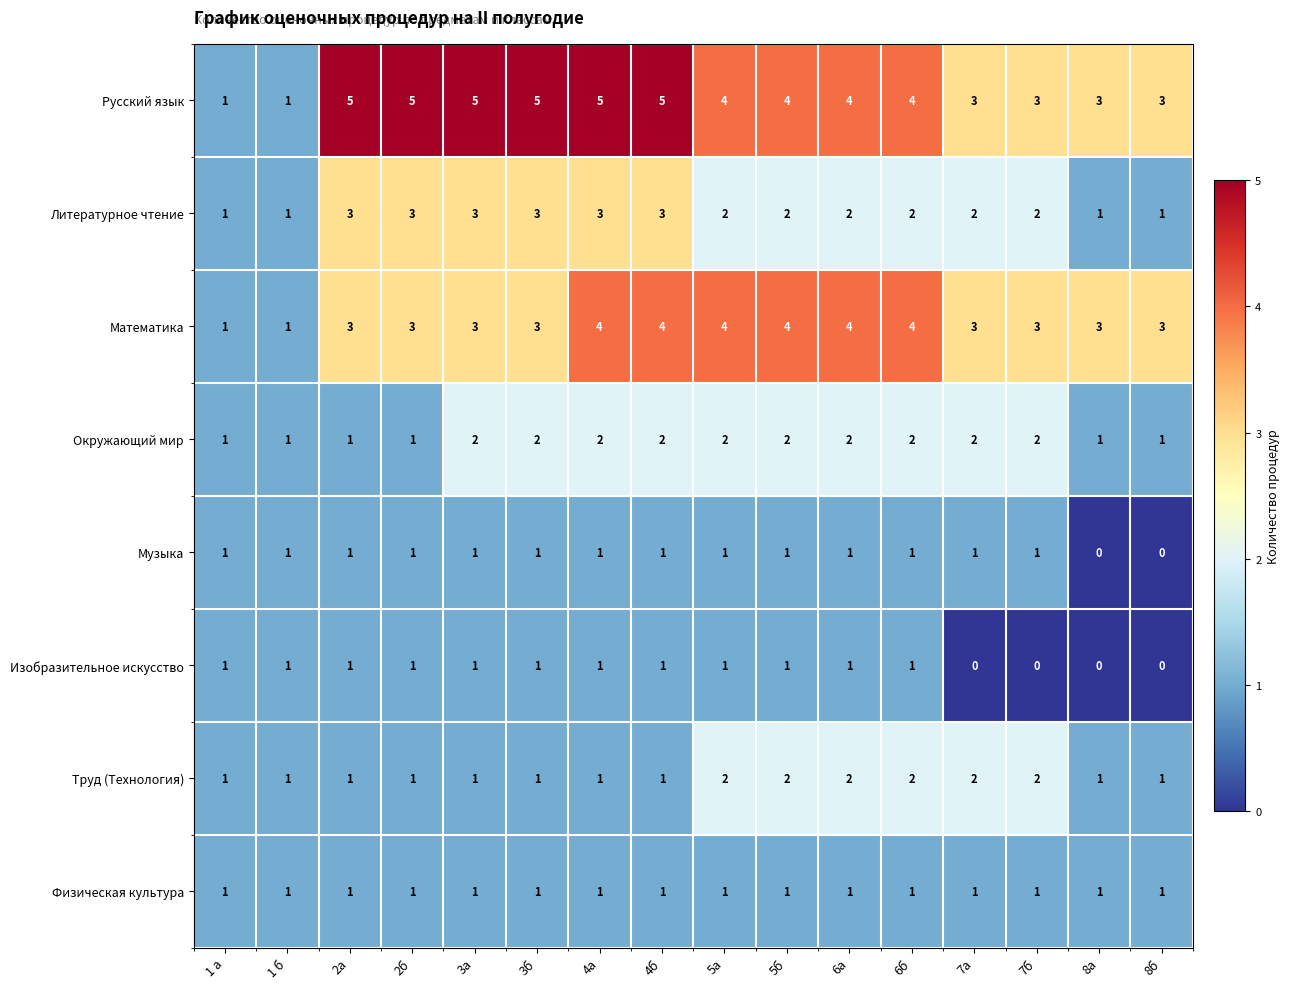

Is the value of Окружающий мир at 7б greater than the value of Музыка at 8б?

Yes